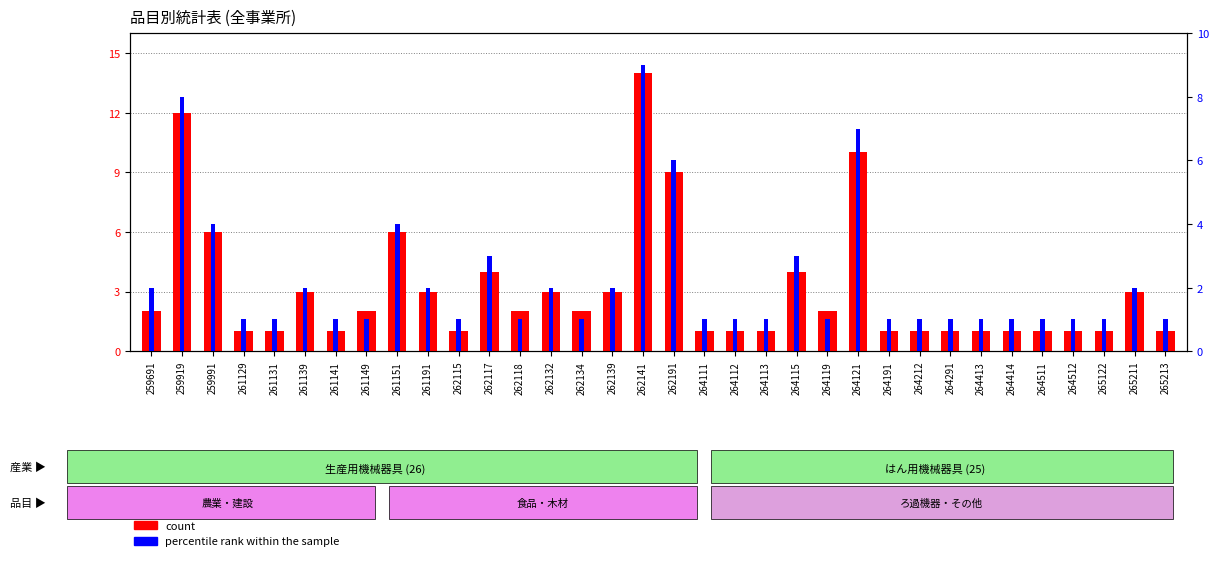

Does the chart contain stacked bars?

No